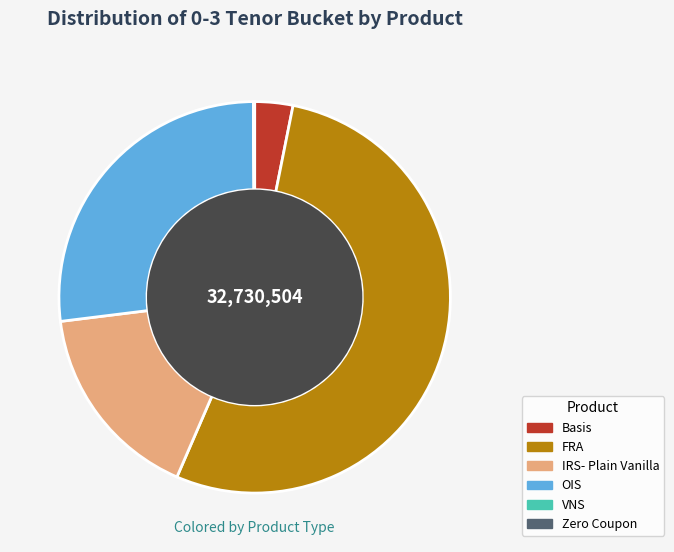

Is there a majority slice in this chart?

Yes